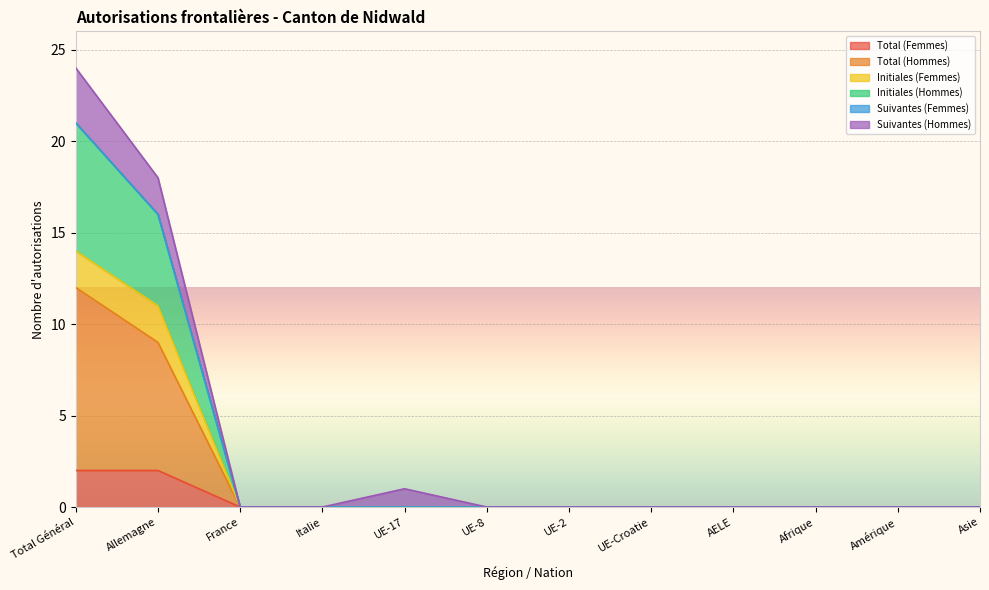

Count the Total (Femmes) values in the range 0 to 1.

10